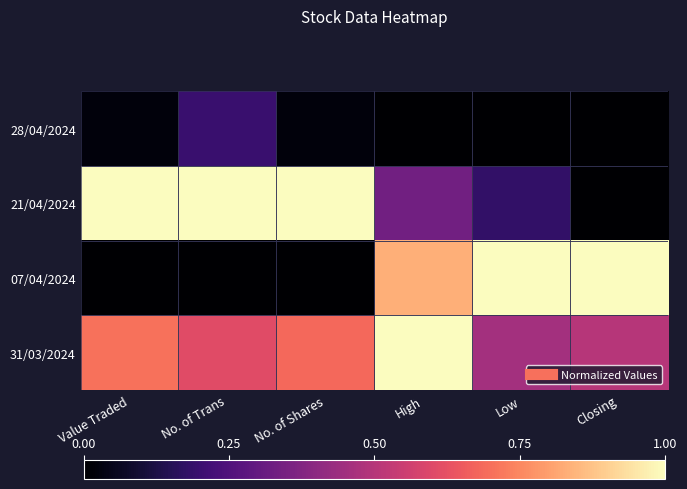

Count the number of categories in the chart.

6